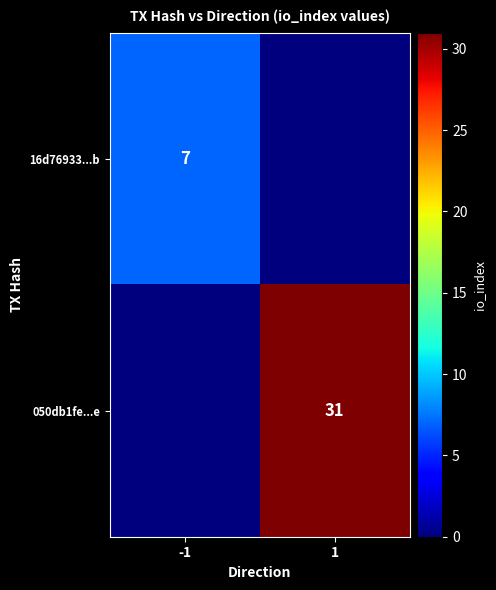

The 16d76933...b series shows 7 at -1. True or false?

True